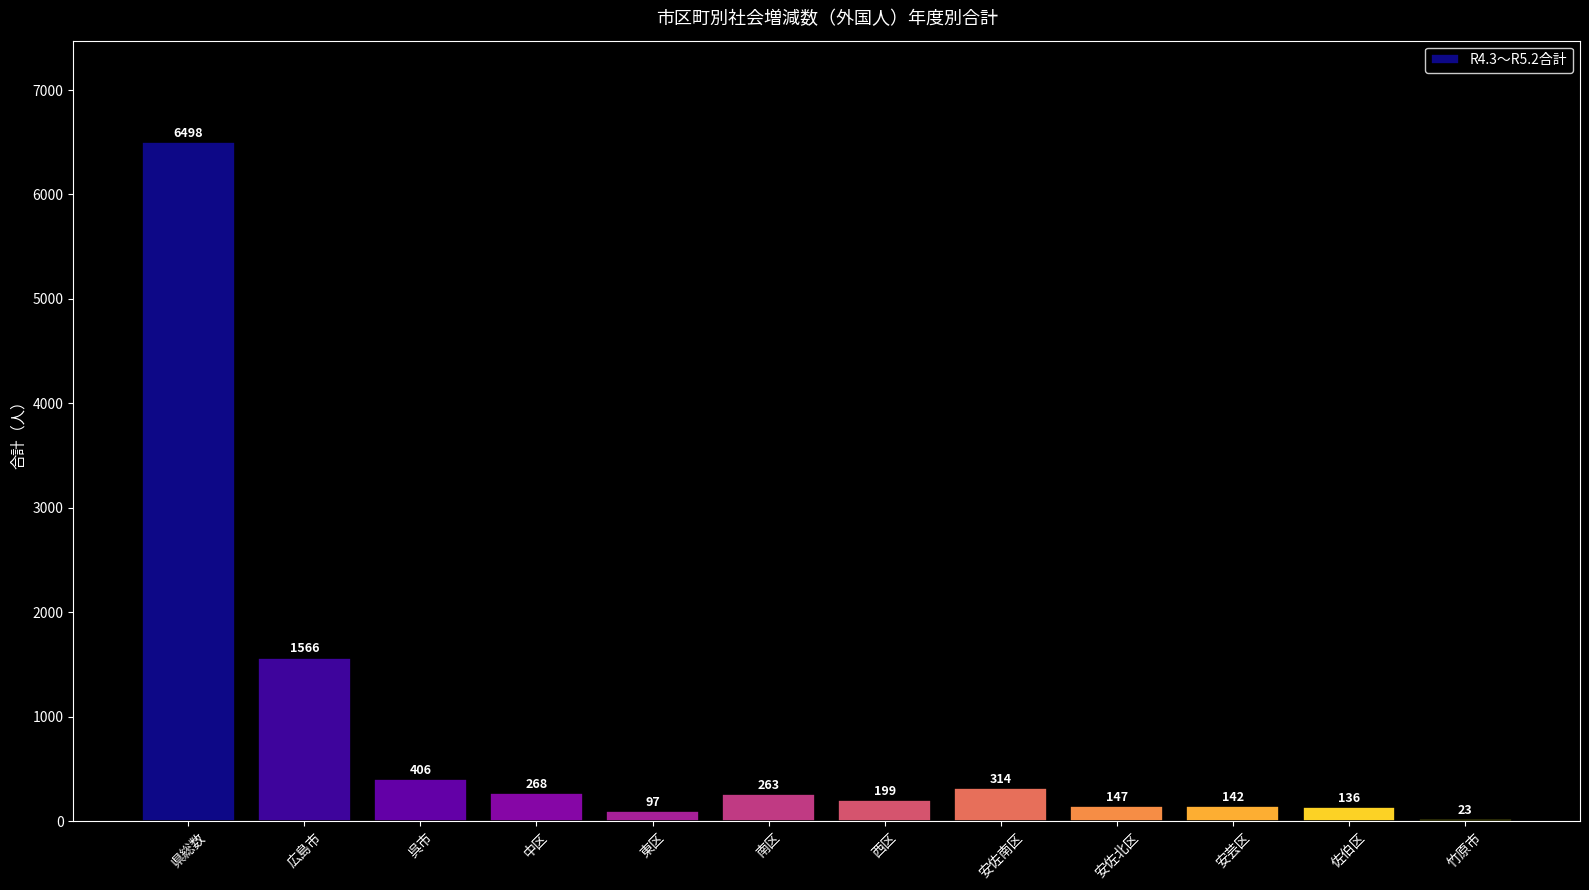

What is the label of the 2nd bar from the right?

佐伯区